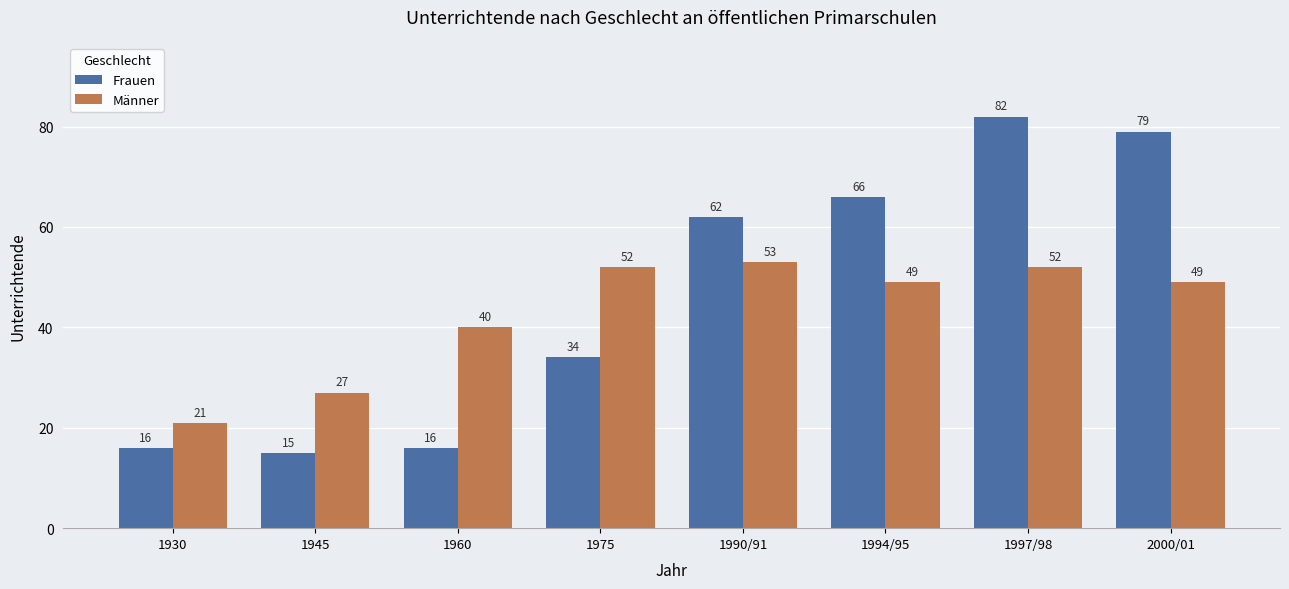

At which category does the chart reach its peak across all series?

1997/98